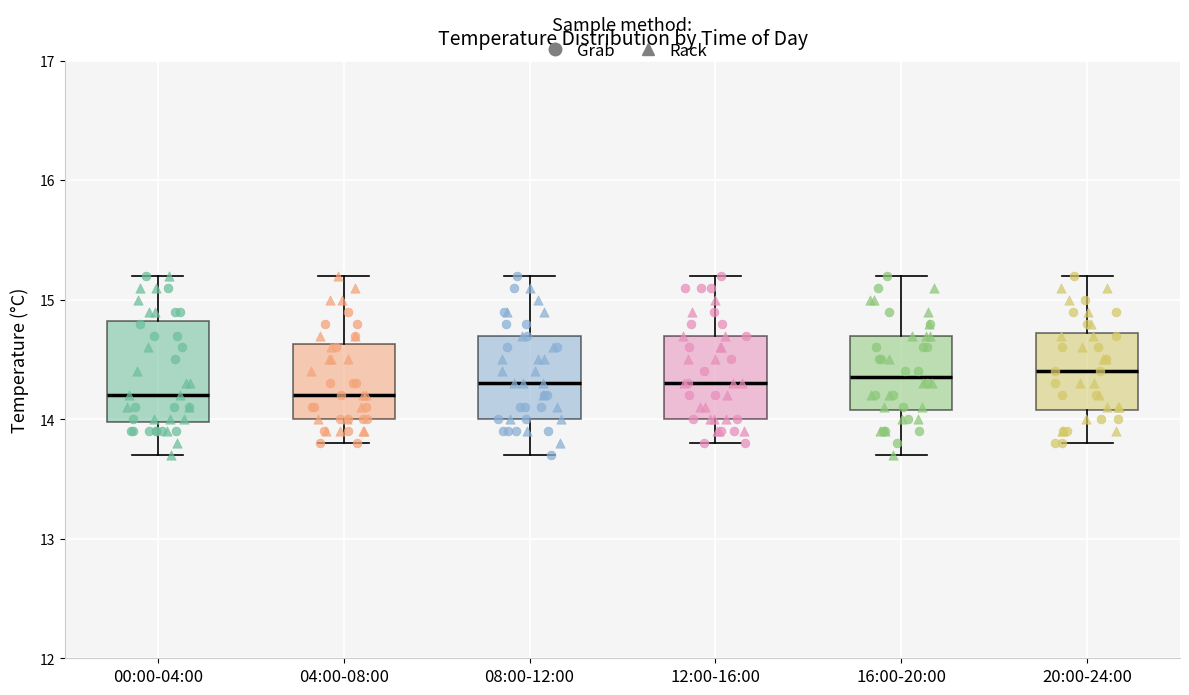

Comparing the boxes themselves (not the whiskers), which one is the tallest?

00:00-04:00